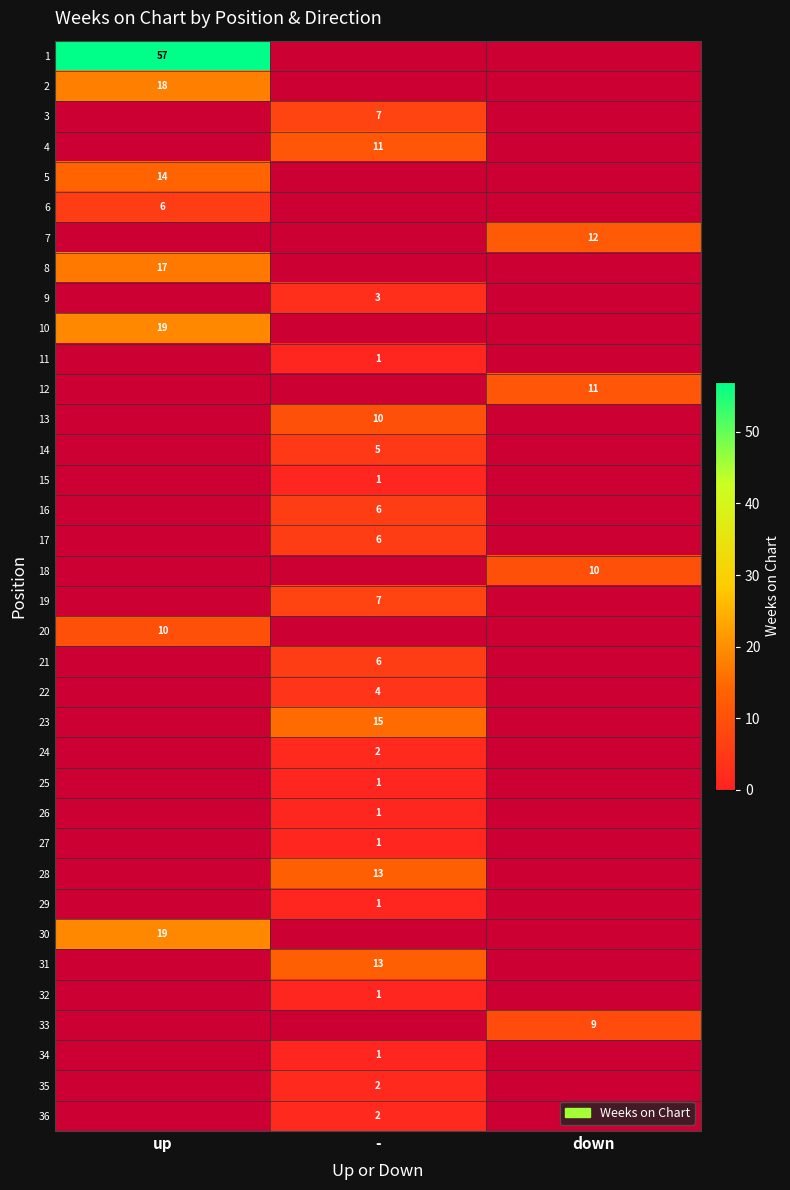

Is the value of 23 at - greater than the value of 12 at down?

Yes